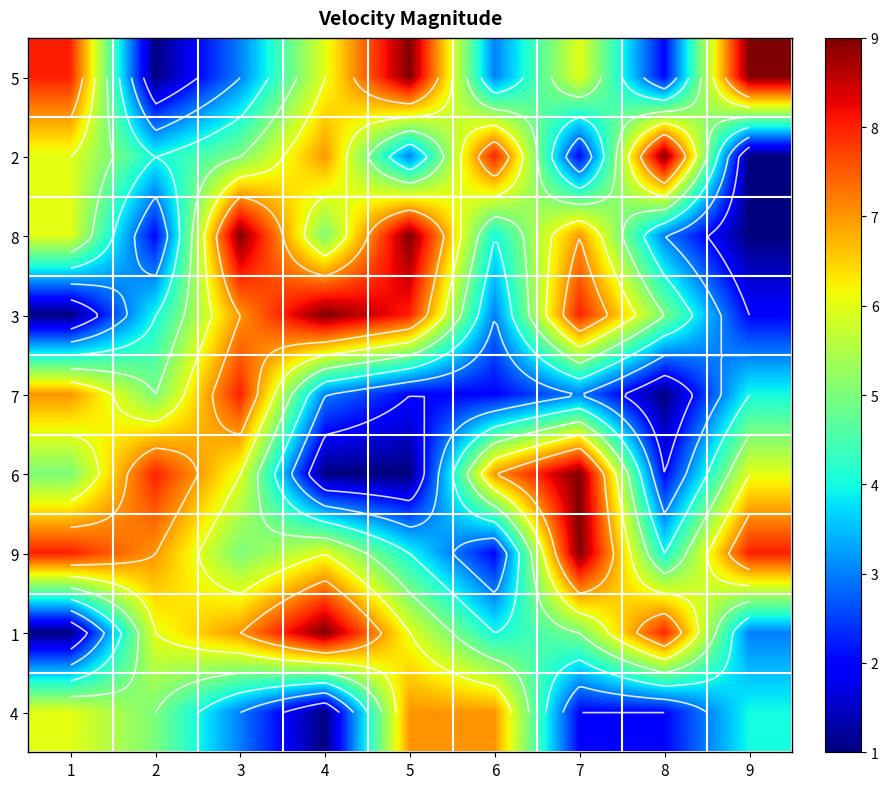

At which label does 8 reach its minimum?

9